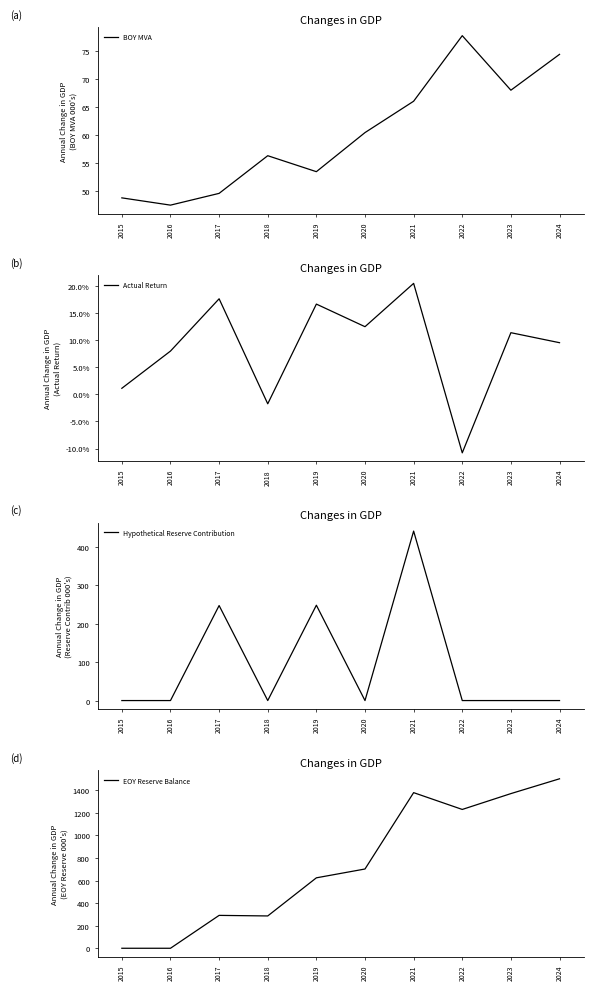

What is the value of the Actual Return point at the 3rd from the left?

0.2